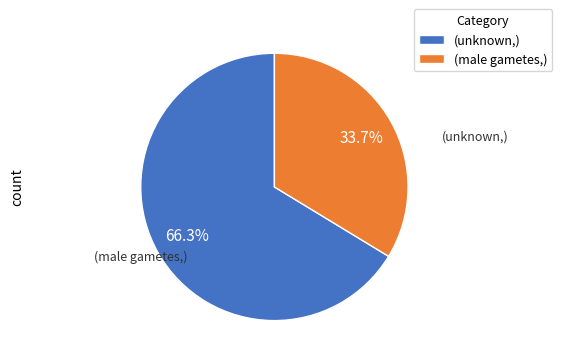

What is the total percentage of (male gametes,) and (unknown,)?

100.0%